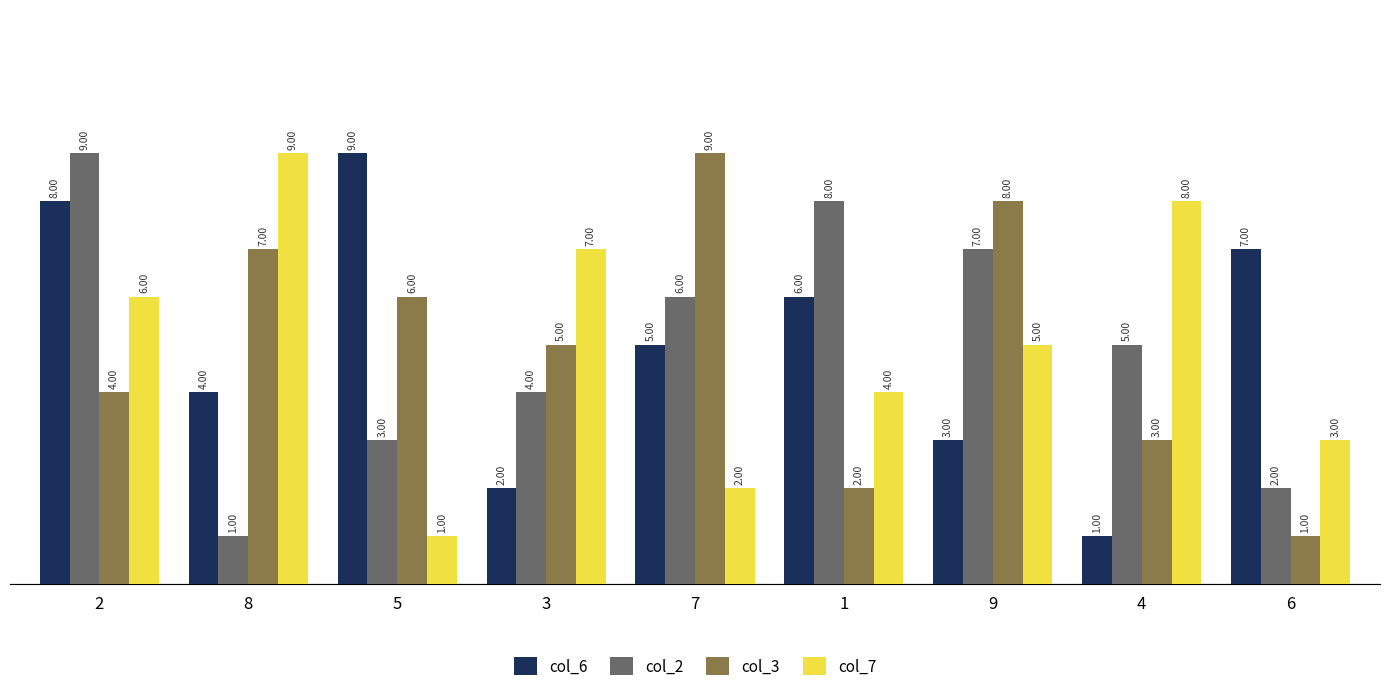

At which category is the sum across all series the highest?

2